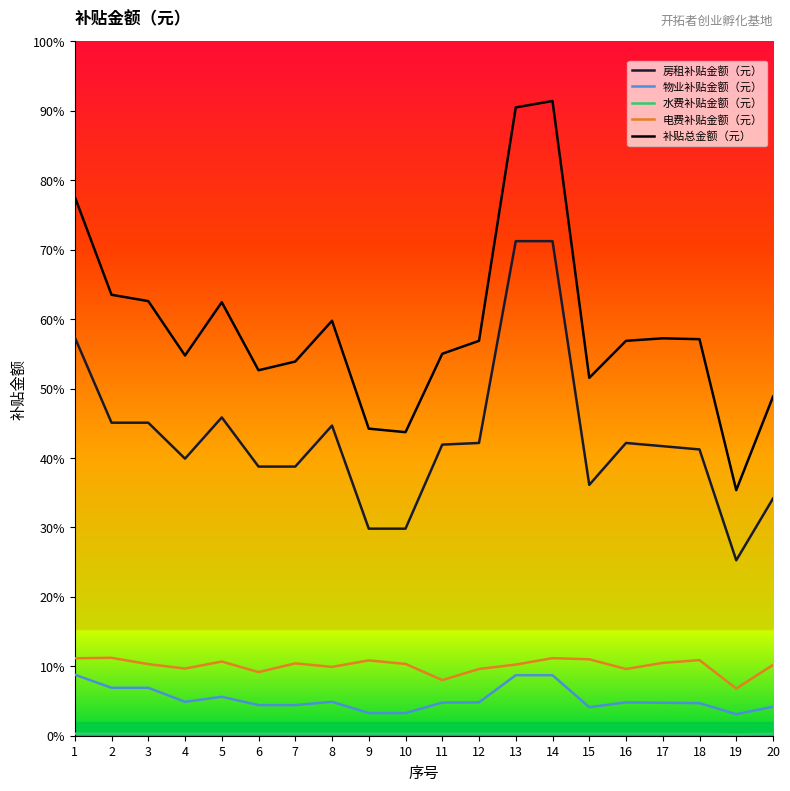

True or false: 房租补贴金额（元） has a value of 6409 at 3.

False